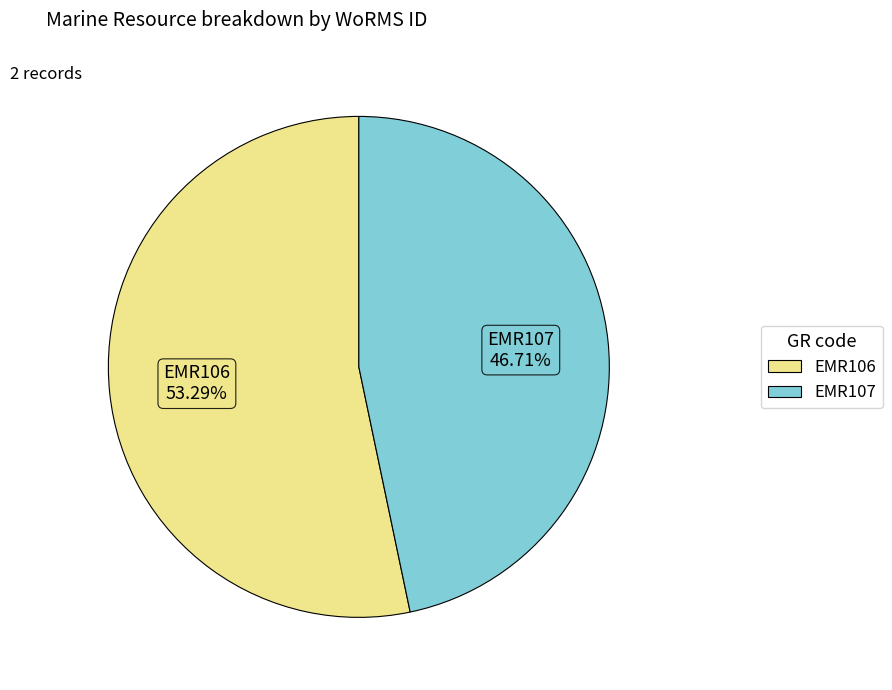

What percentage is NOT represented by EMR106?

46.7%